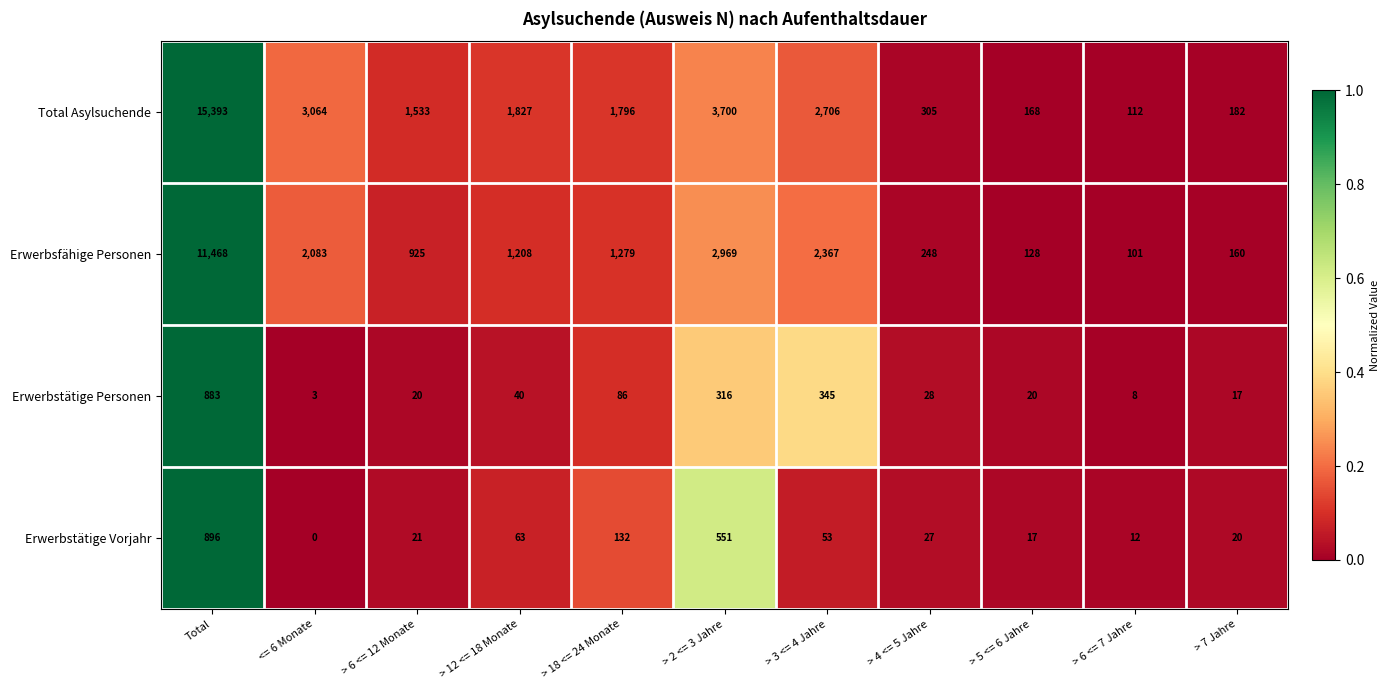

How many series are shown in this chart?

4